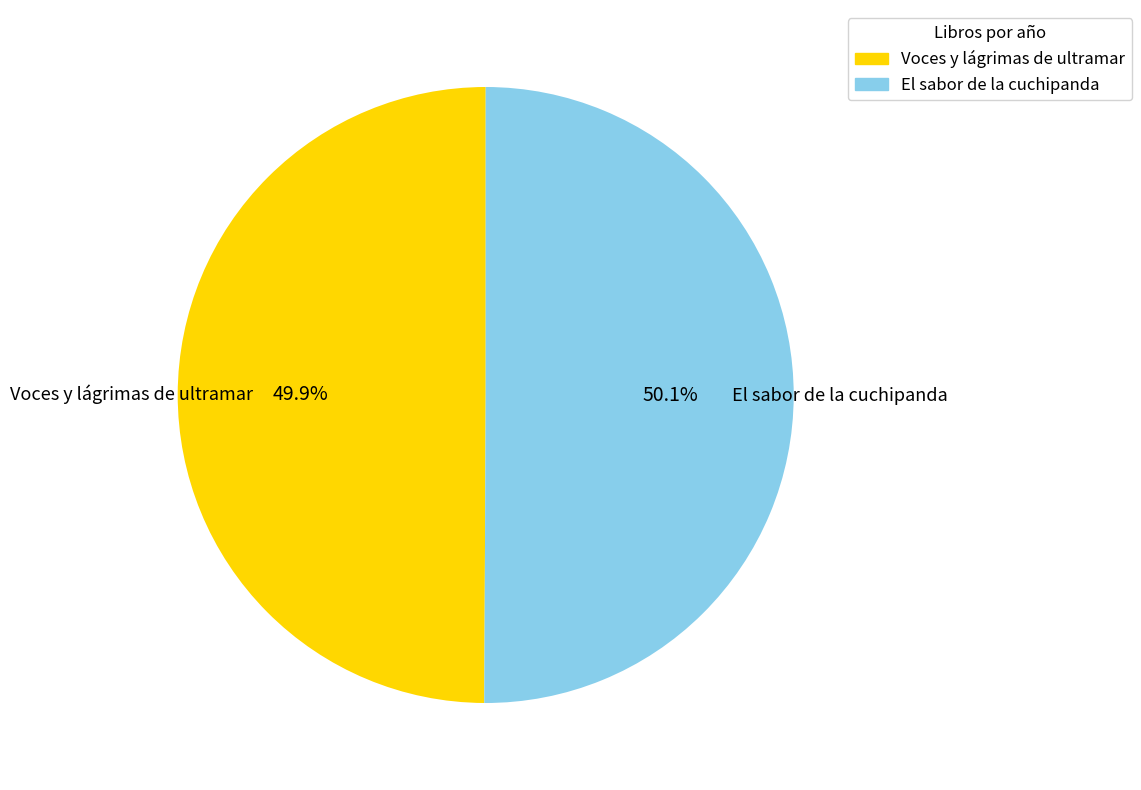

To the nearest percent, what is the average slice percentage?

50%